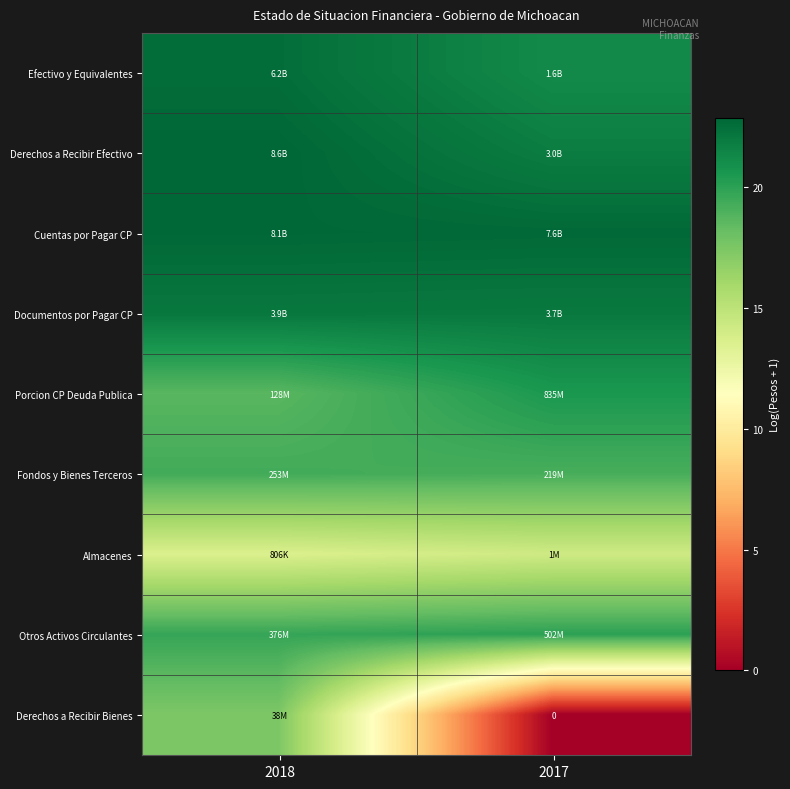

What is the total value across all series at 2018?

179.1